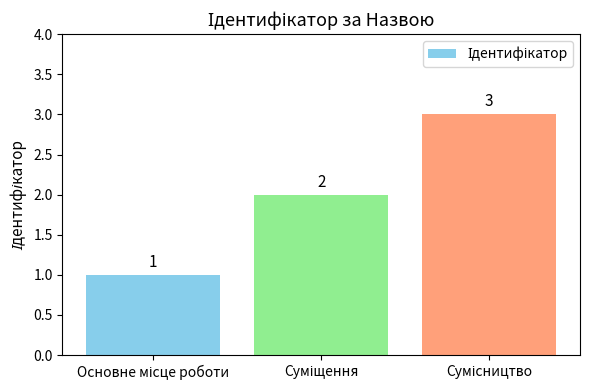

What is the value of the 2nd bar from the left?

2